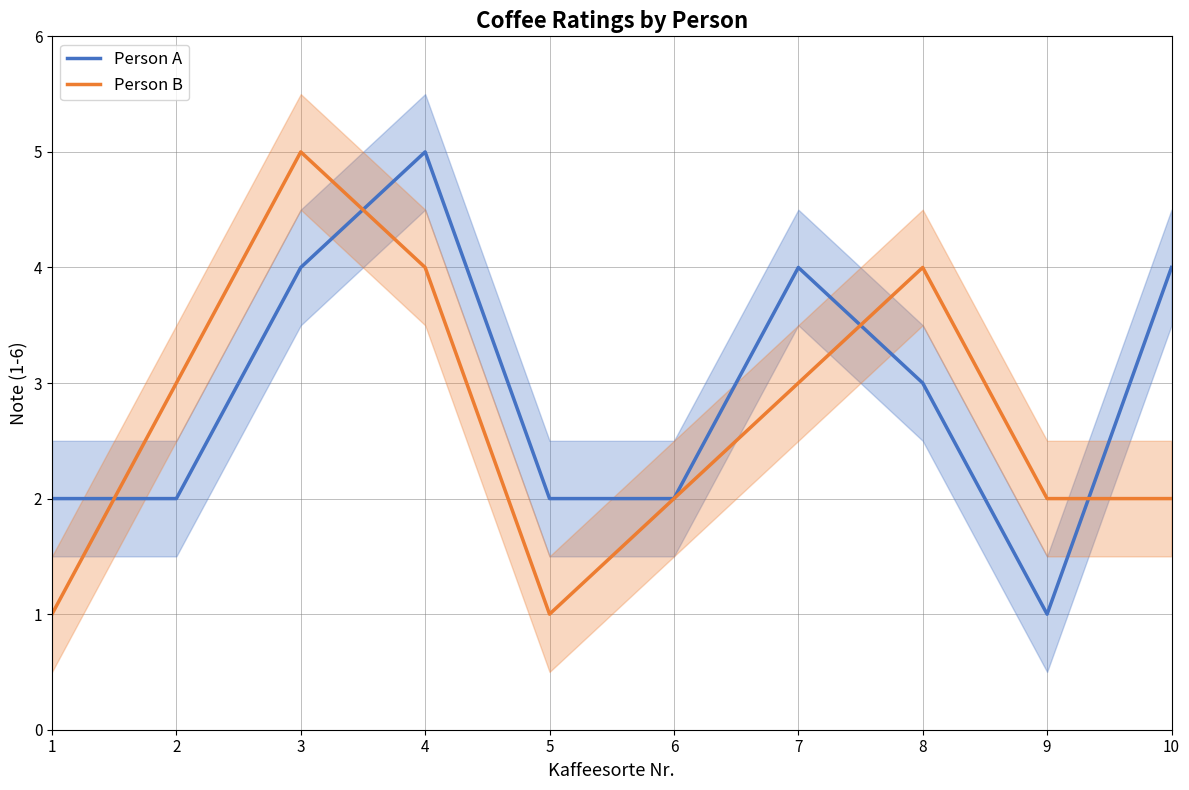

What is the average value of the Person A series?

3